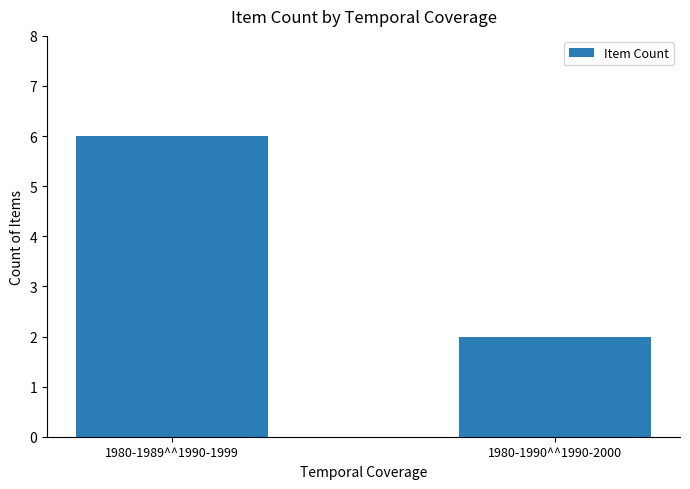

What is the label of the 1st bar from the left?

1980-1989^^1990-1999